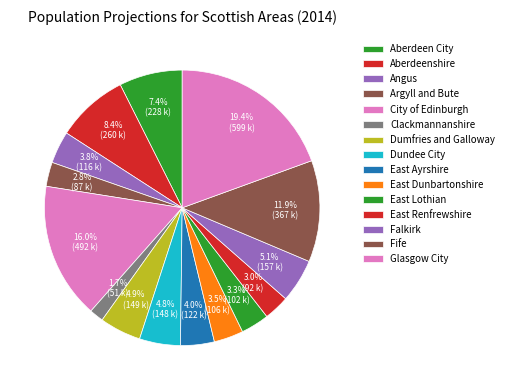

Which slice is the smallest?

Clackmannanshire